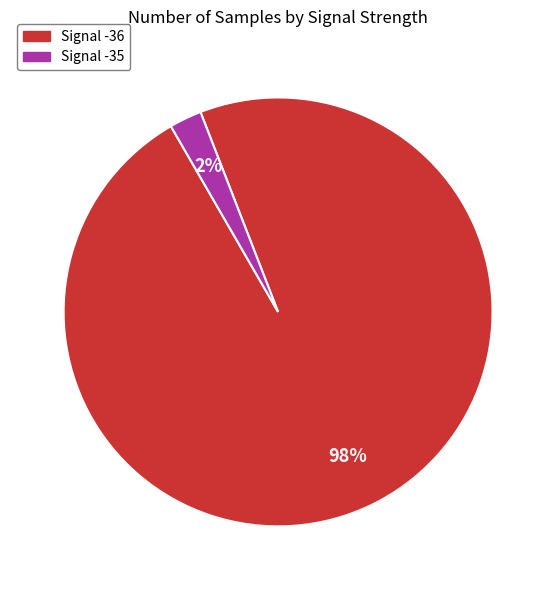

Is there any slice that represents more than half of the pie?

Yes